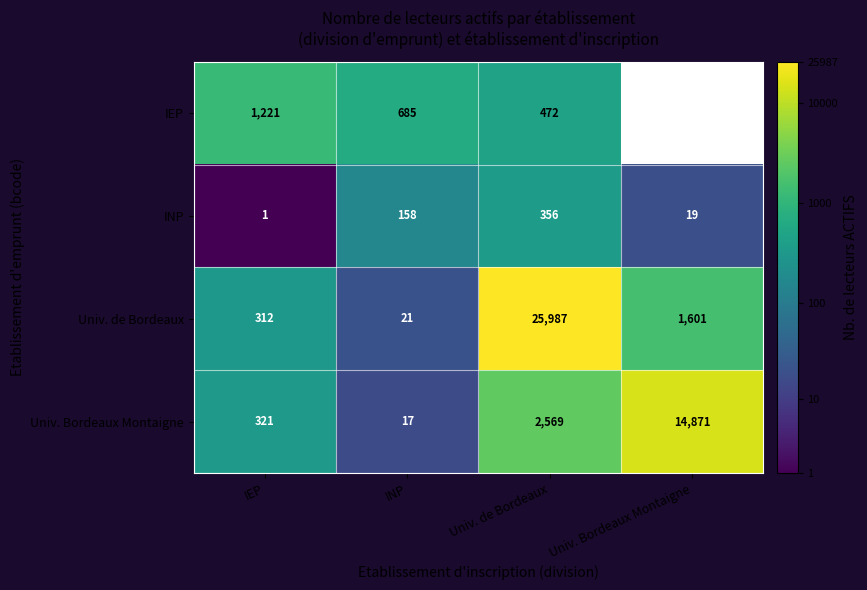

List the labels in order of Univ. Bordeaux Montaigne value, smallest first.

INP, IEP, Univ. de Bordeaux, Univ. Bordeaux Montaigne